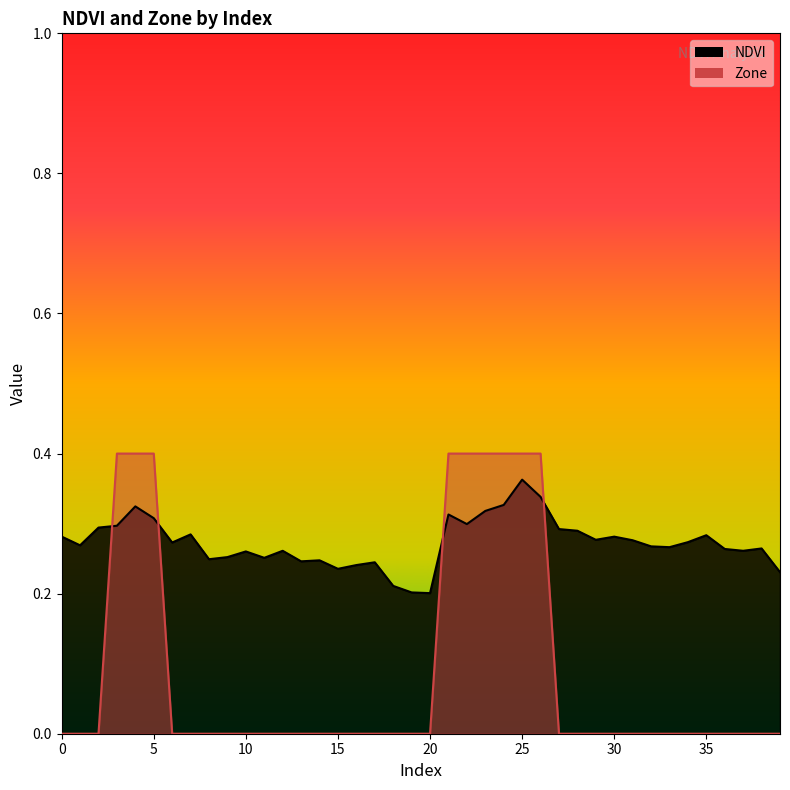

Is the value of Zone at 12 greater than the value of NDVI at 9?

No